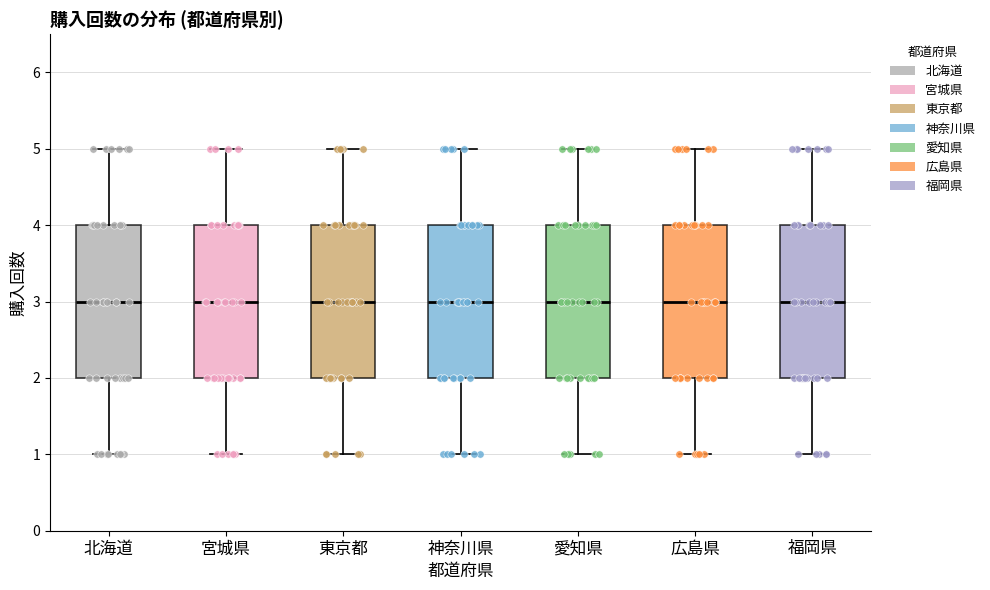

Reading left to right, transcribe this box plot: for each box, give where its median line is, the range the box spans, and where its two whiskers end, as read against the y-axis. The values are not printed on the chart, so give them approximately, as read against the axis.

北海道: median 3, box 2 to 4, whiskers 1 to 5
宮城県: median 3, box 2 to 4, whiskers 1 to 5
東京都: median 3, box 2 to 4, whiskers 1 to 5
神奈川県: median 3, box 2 to 4, whiskers 1 to 5
愛知県: median 3, box 2 to 4, whiskers 1 to 5
広島県: median 3, box 2 to 4, whiskers 1 to 5
福岡県: median 3, box 2 to 4, whiskers 1 to 5